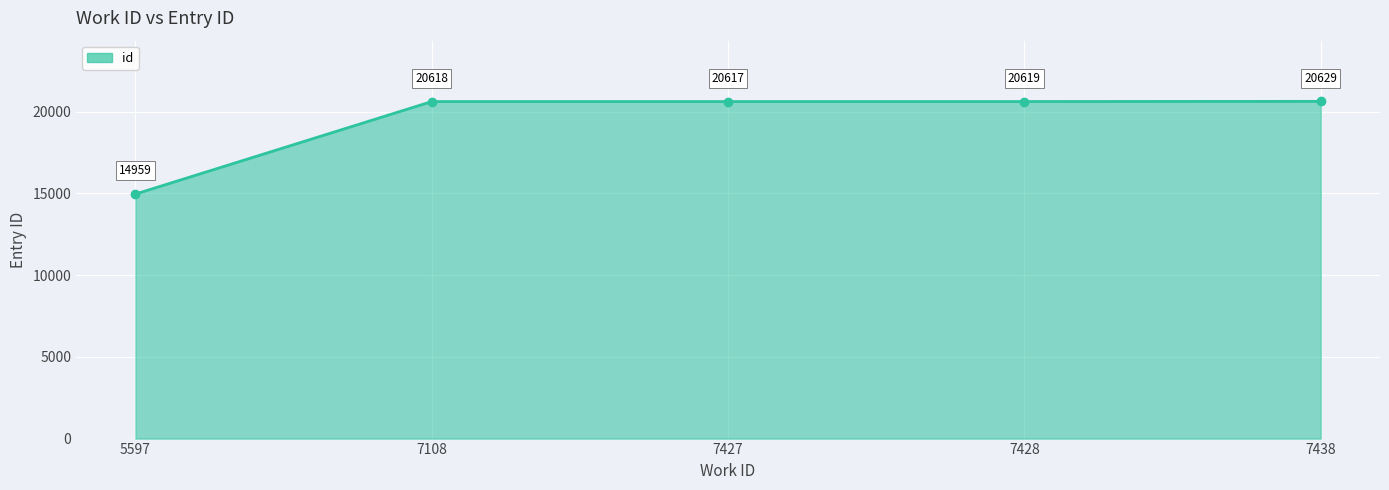

Where is the data nearest to the value 17794?

7427